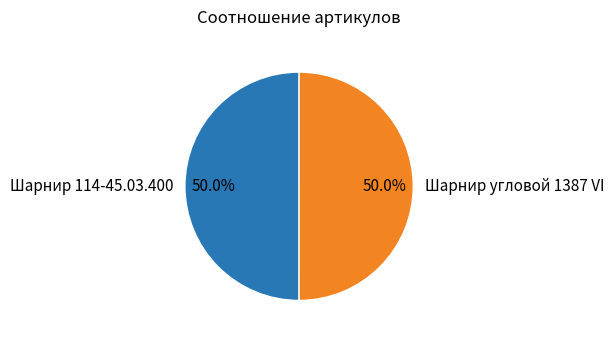

To the nearest percent, what is the average slice percentage?

50%